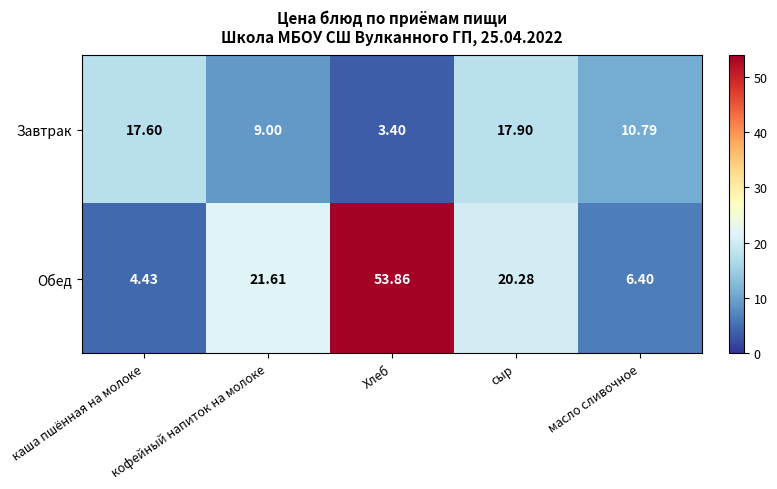

At how many categories does at least one series exceed 26?

1